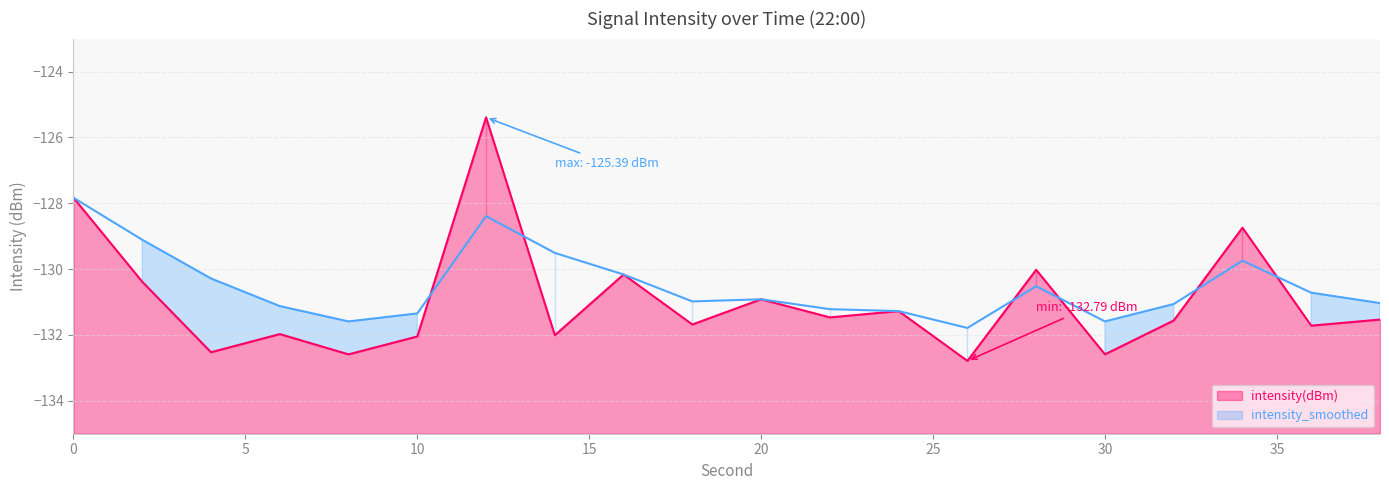

How many series are shown in this chart?

2